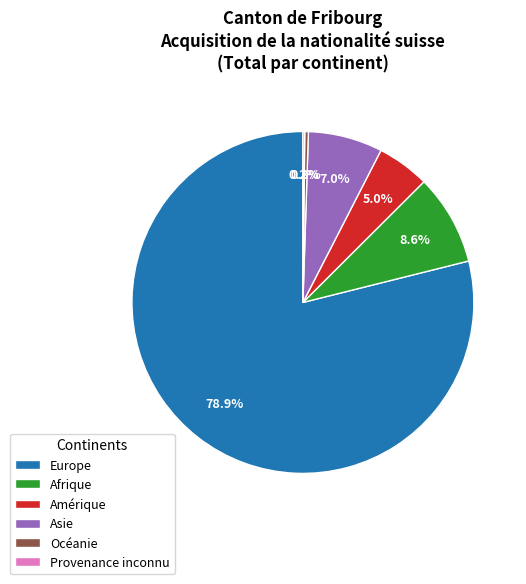

To the nearest percent, what is the average slice percentage?

17%